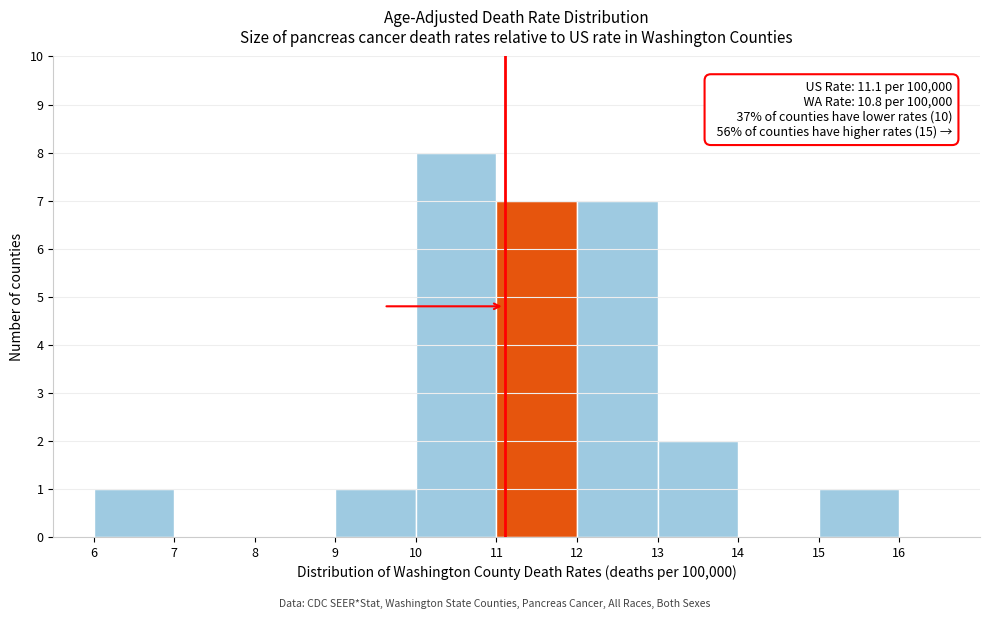

Over which range of the x-axis is the bar tallest?

10 to 11